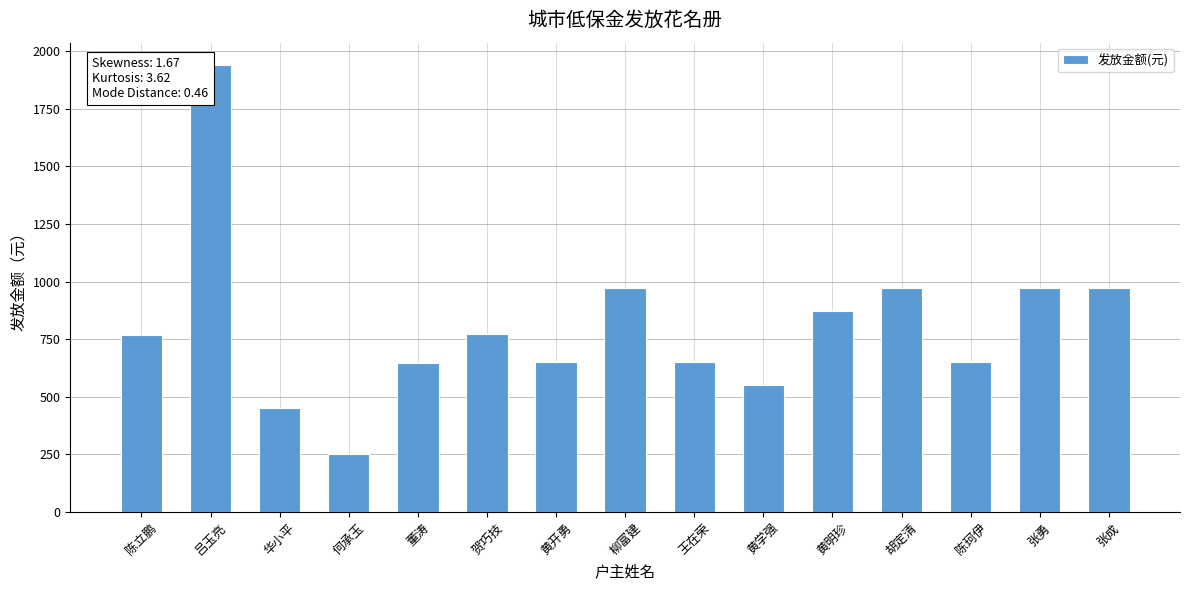

What is the approximate value at 胡定清, to the nearest 10?

970